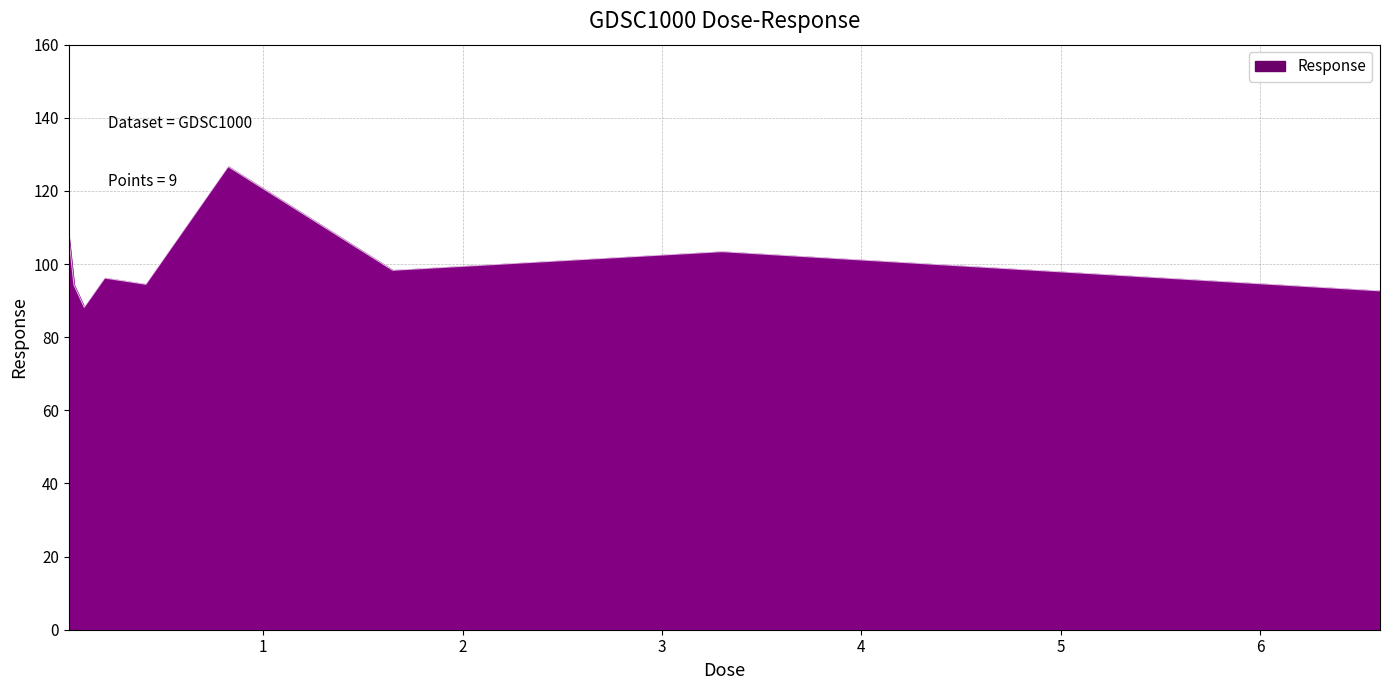

What is the difference between the maximum and minimum values?

38.5